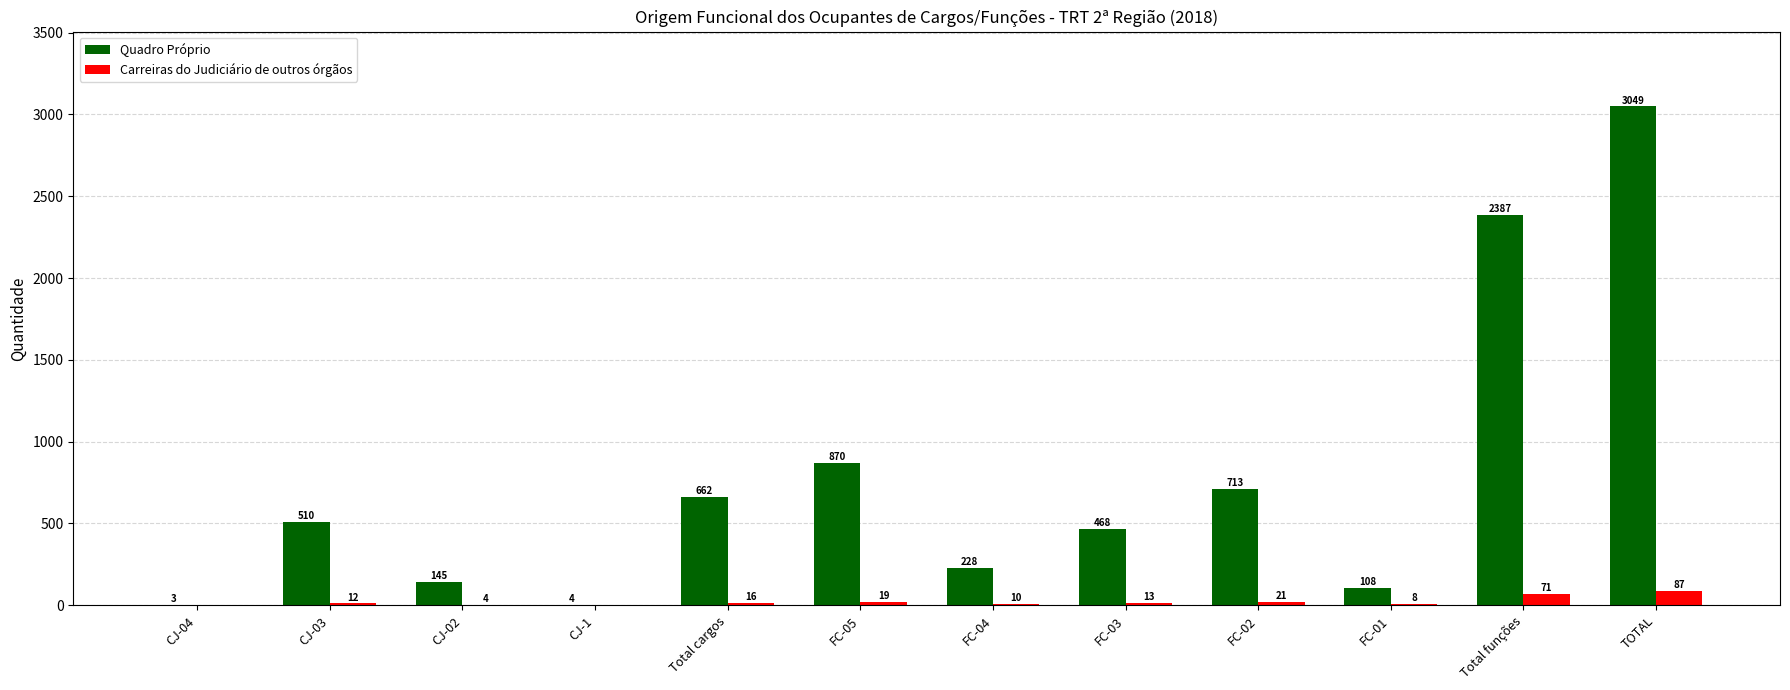

What is the sum of all Quadro Próprio values?

9147